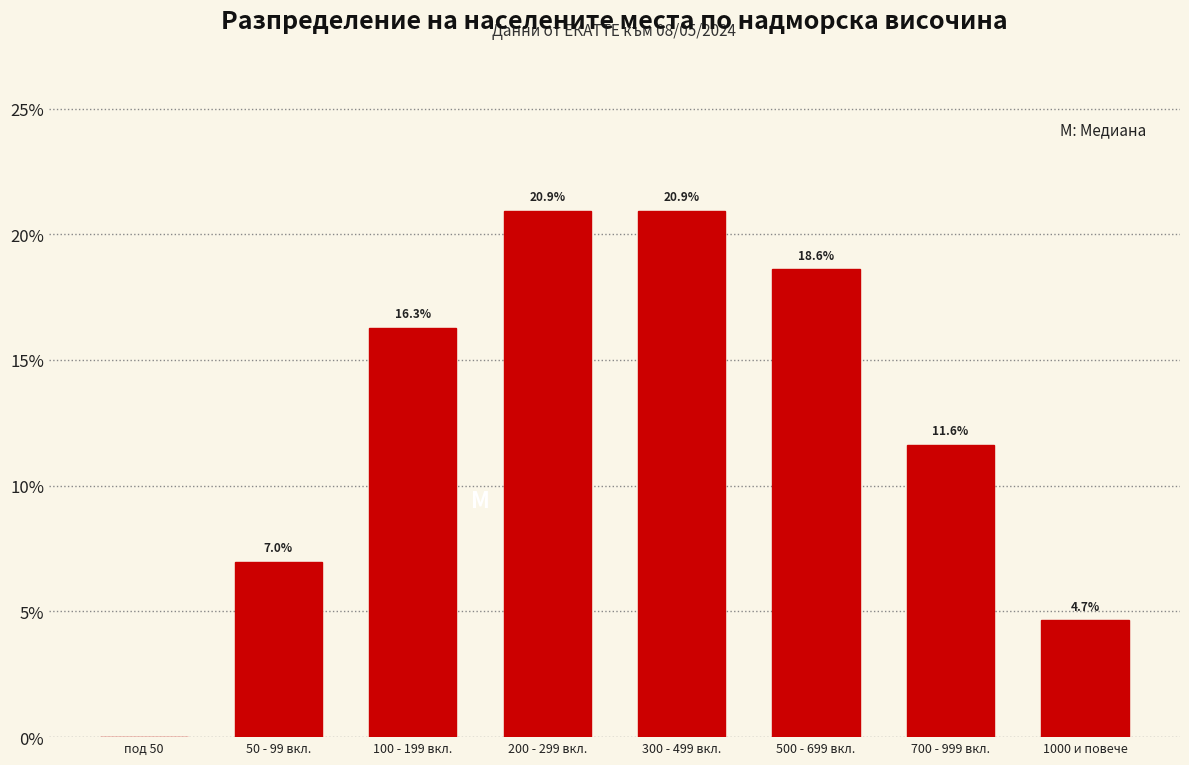

Reading left to right, transcribe all the data shown in this chart.

под 50=0.0	50 - 99 вкл.=7.0	100 - 199 вкл.=16.3	200 - 299 вкл.=20.9	300 - 499 вкл.=20.9	500 - 699 вкл.=18.6	700 - 999 вкл.=11.6	1000 и повече=4.7